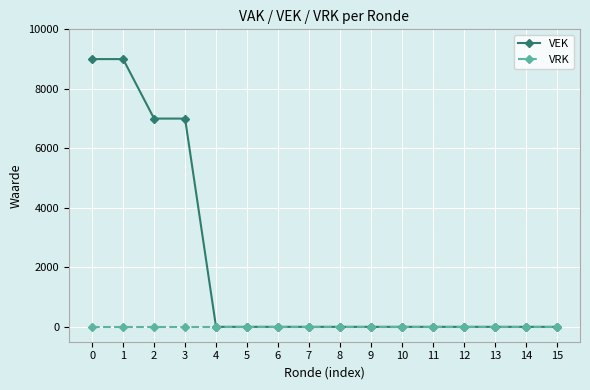

The value of VRK at 10 is 0. True or false?

True